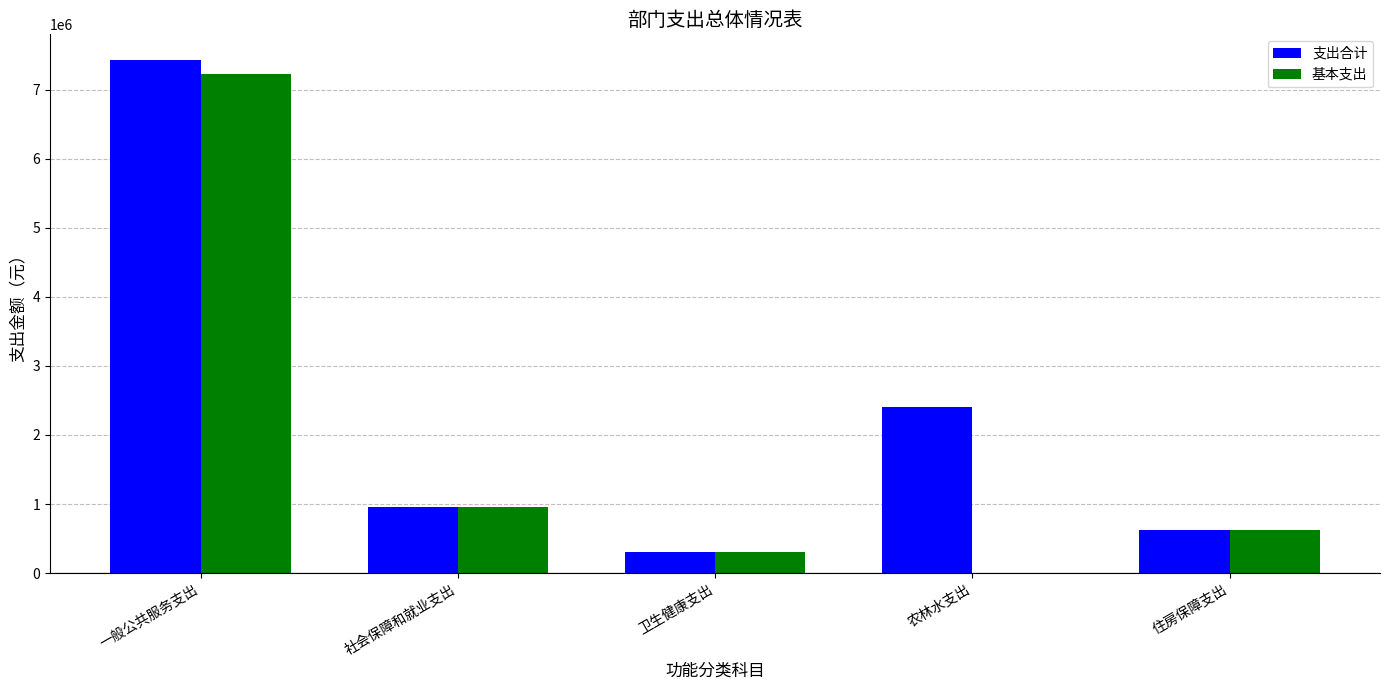

At which label is 支出合计 closest to 3865691?

农林水支出